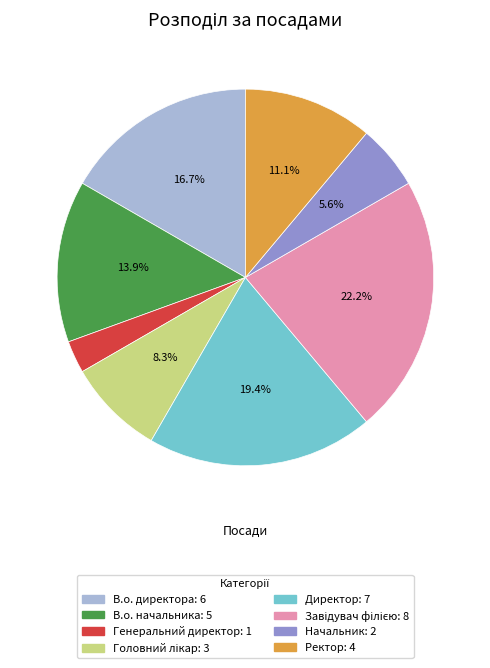

How much of the chart is everything except В.о. директора?

83.3%